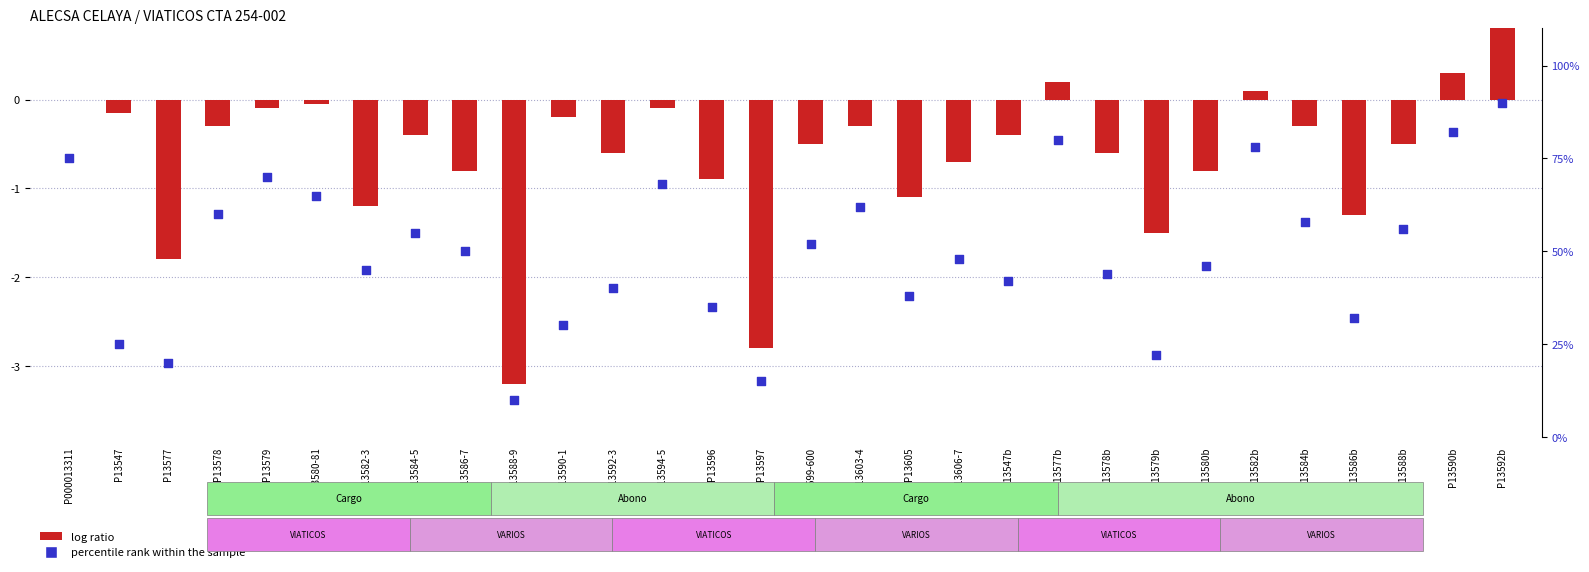

What are all the series names shown in the legend?

log ratio, percentile rank within the sample